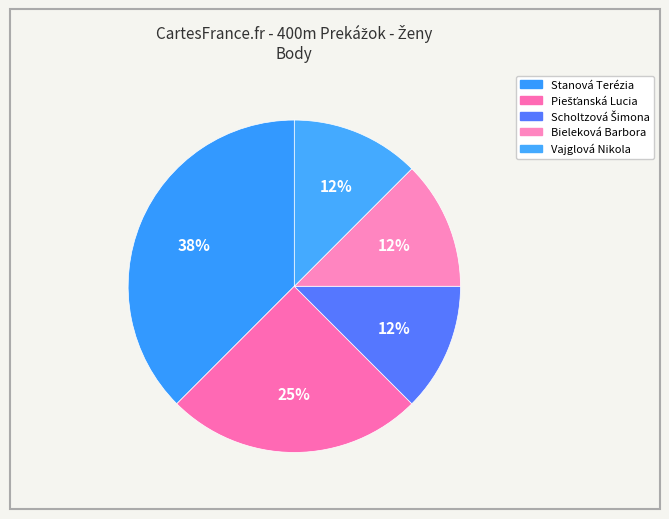

How many slices are in this pie chart?

5